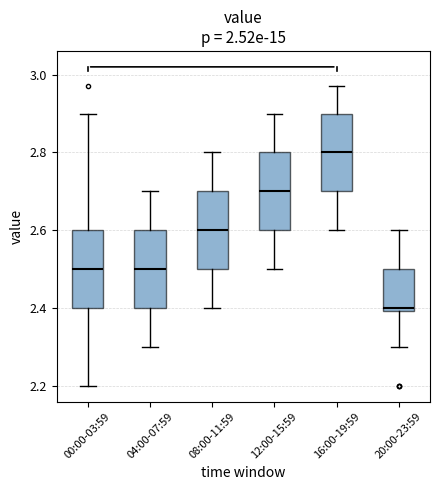

Which box has the lowest median line?

20:00-23:59